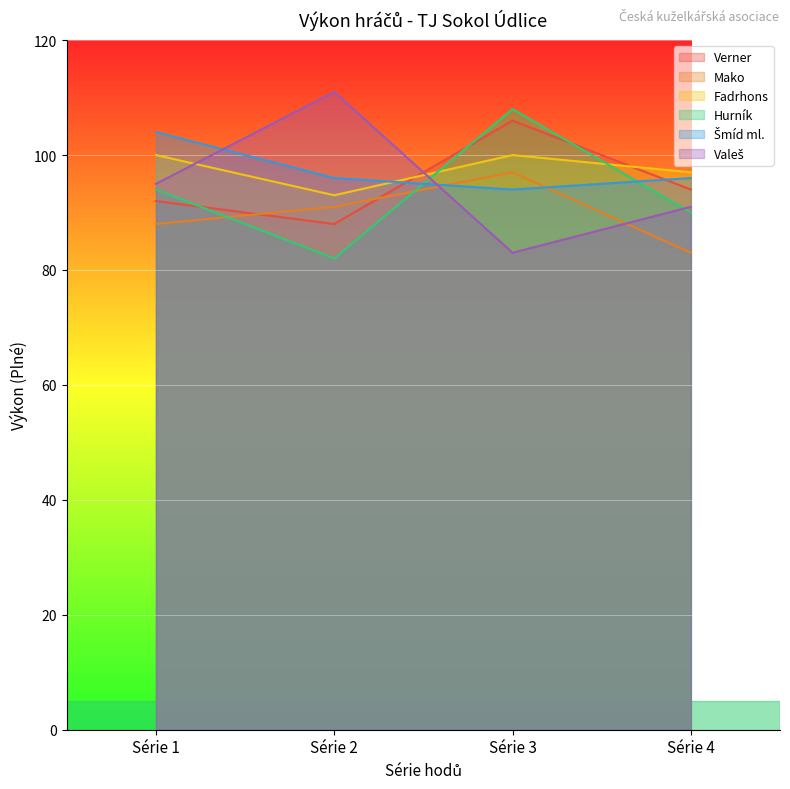

Where is the first local minimum for Valeš?

Série 3